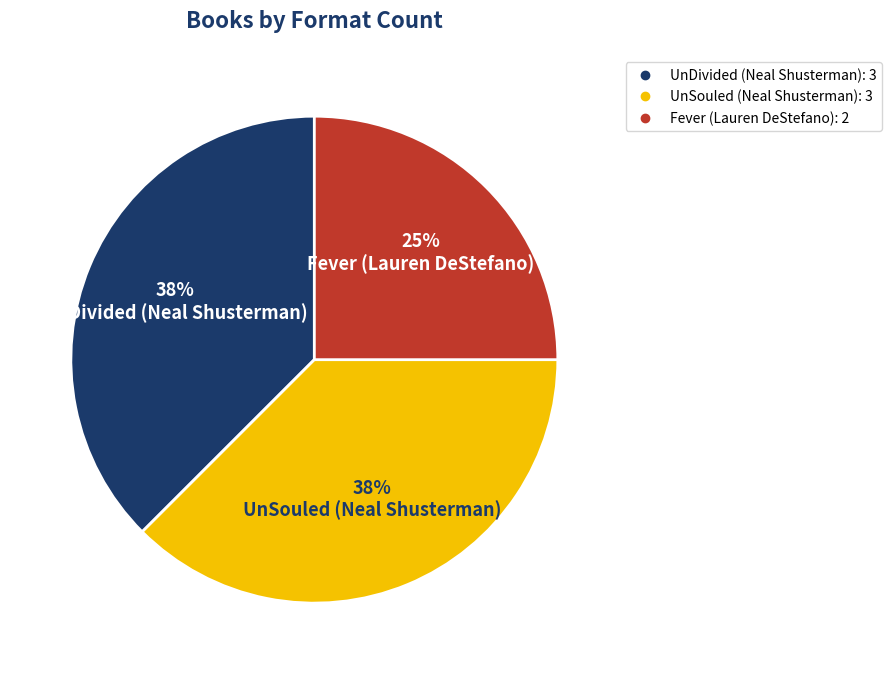

How many slices are in this pie chart?

3